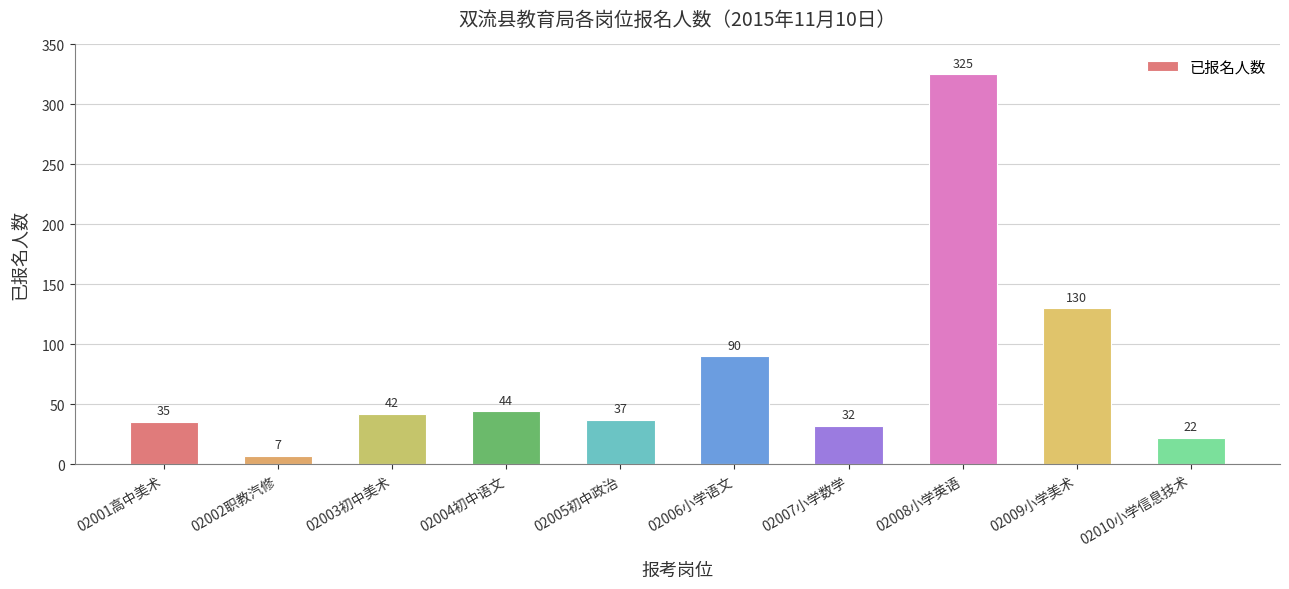

Rank the categories by value from lowest to highest.

02002职教汽修, 02010小学信息技术, 02007小学数学, 02001高中美术, 02005初中政治, 02003初中美术, 02004初中语文, 02006小学语文, 02009小学美术, 02008小学英语